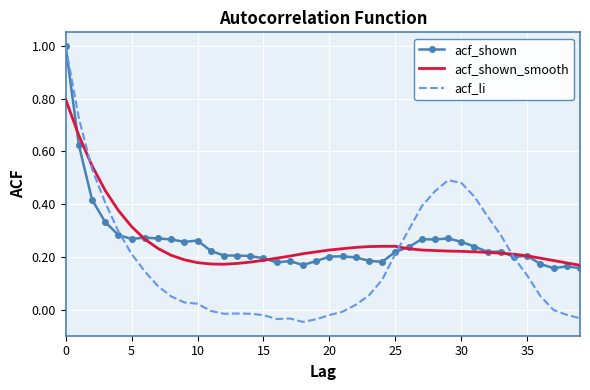

In acf_li, how many points are lower than both neighbors (excluding endpoints)?

3